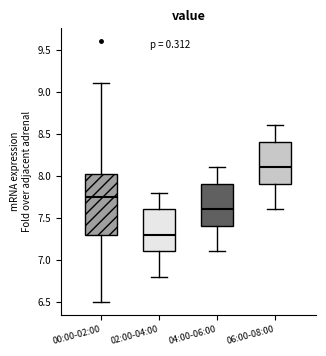

Reading left to right, transcribe this box plot: for each box, give where its median line is, the range the box spans, and where its two whiskers end, as read against the y-axis. The values are not printed on the chart, so give them approximately, as read against the axis.

00:00-02:00: median 7.75, box 7.30 to 8.05, whiskers 6.50 to 9.10
02:00-04:00: median 7.30, box 7.10 to 7.60, whiskers 6.80 to 7.80
04:00-06:00: median 7.60, box 7.40 to 7.90, whiskers 7.10 to 8.10
06:00-08:00: median 8.10, box 7.90 to 8.40, whiskers 7.60 to 8.60